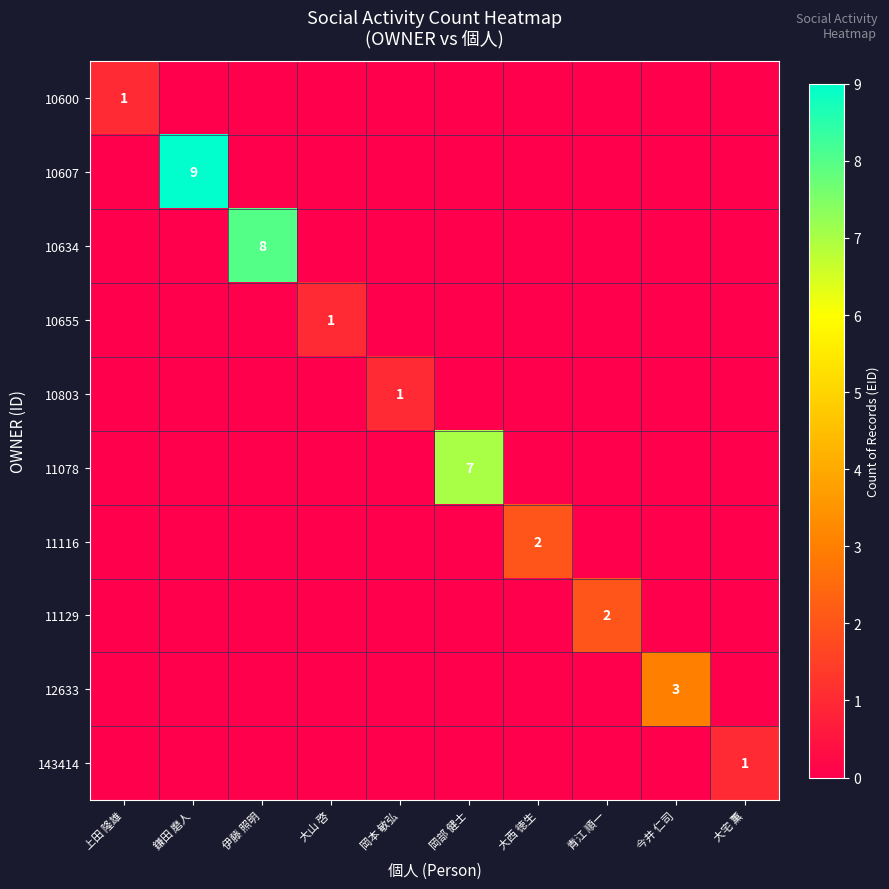

True or false: 11116 has a value of 2 at 大西 徳生.

True